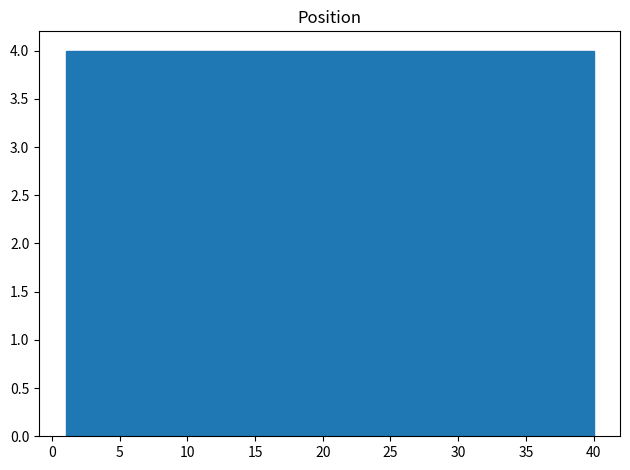

Reading left to right, list every bar in this chart as the range it spans on the x-axis followed by its height. Neither the bar edges nor the heights are printed on the chart, so give them approximately, as read against the axes.

1.0 to 4.9: 4
4.9 to 8.8: 4
8.8 to 12.7: 4
12.7 to 16.6: 4
16.6 to 20.5: 4
20.5 to 24.4: 4
24.4 to 28.3: 4
28.3 to 32.2: 4
32.2 to 36.1: 4
36.1 to 40.0: 4